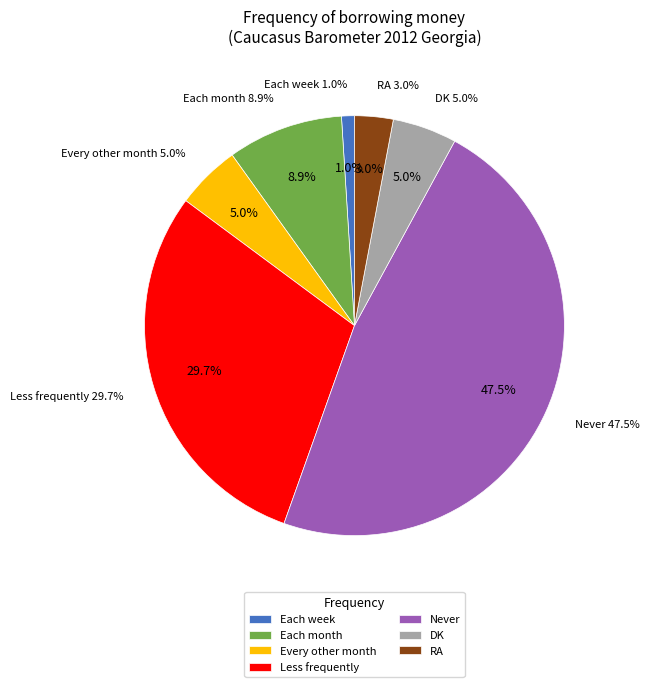

What is the change in value from Each week to DK?

+4